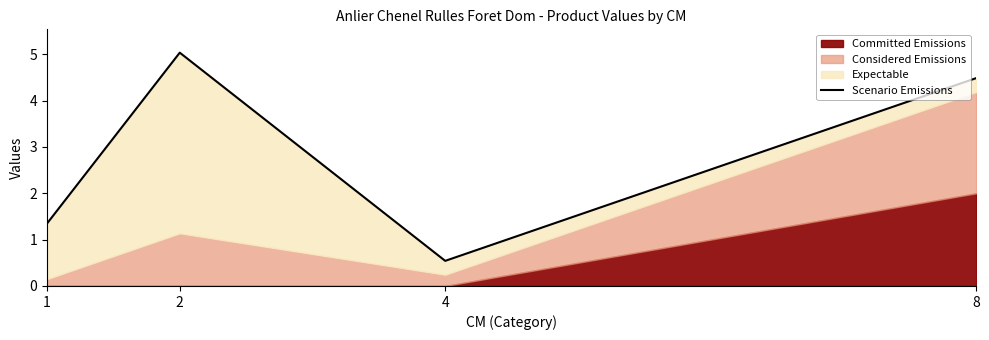

List the labels in order of value, smallest first.

4, 1, 8, 2